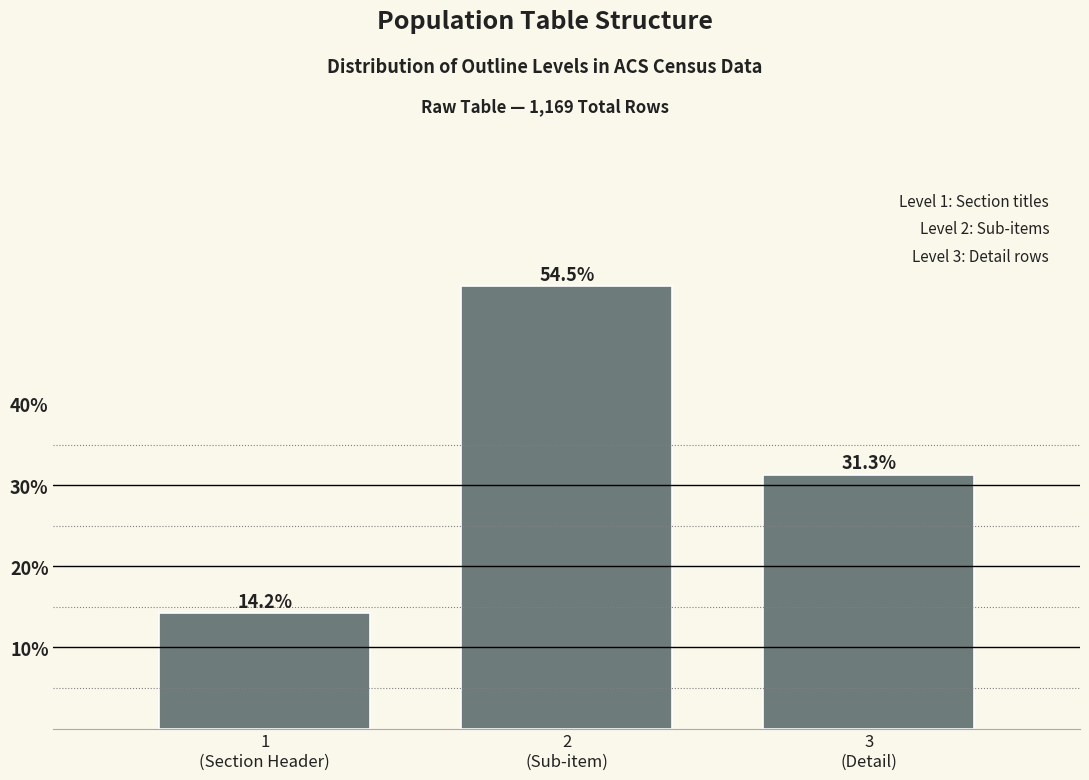

Reading right to left, list all the values displayed in this chart.

31.3	54.5	14.2